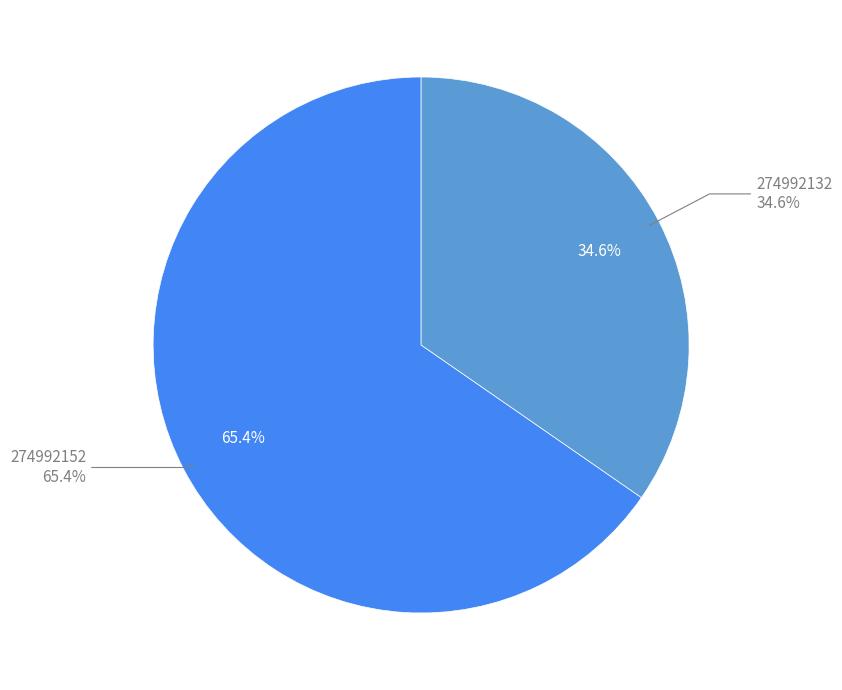

What percentage is the 274992132 slice, to the nearest percent?

35%